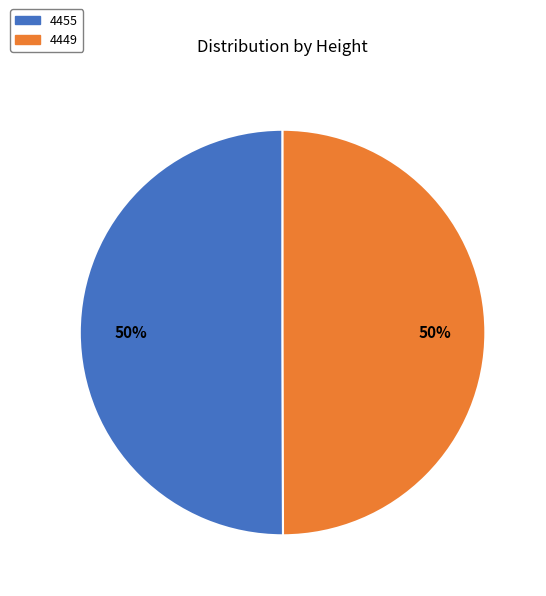

To the nearest percent, what is the average slice percentage?

50%